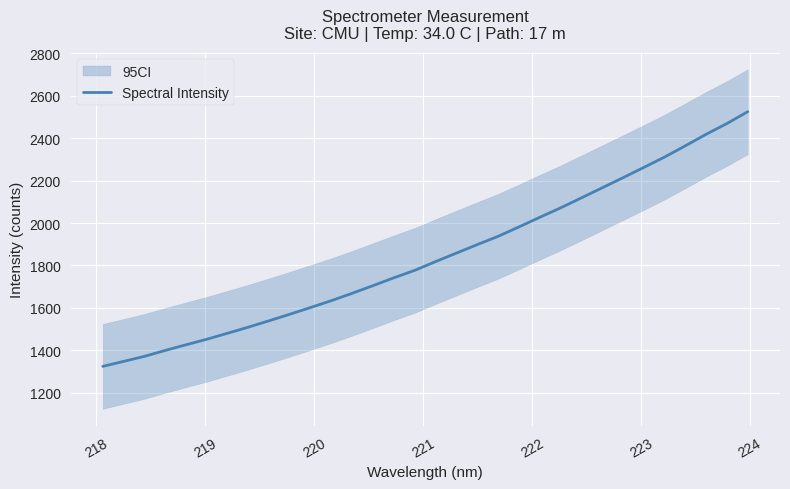

How many lines are shown in the chart?

1